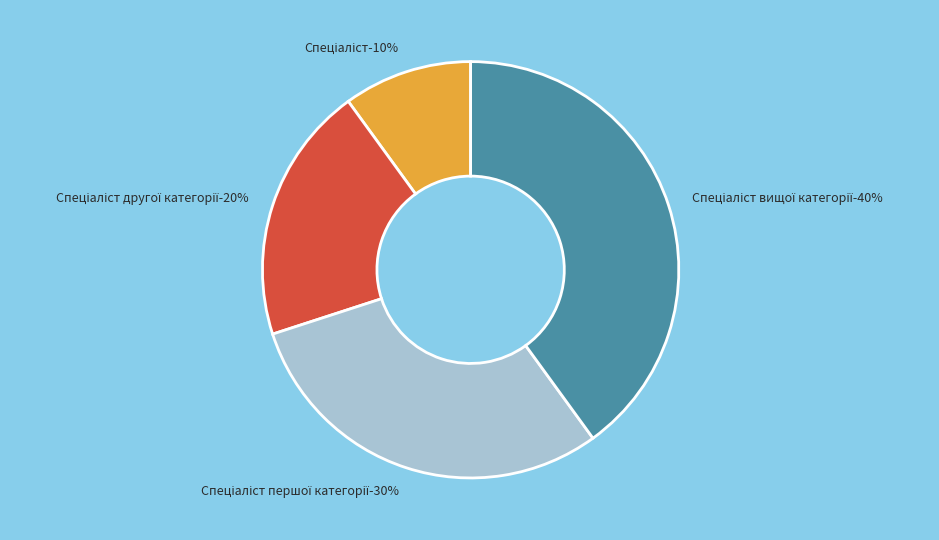

What percentage is the Спеціаліст першої категорії slice, to the nearest percent?

30%